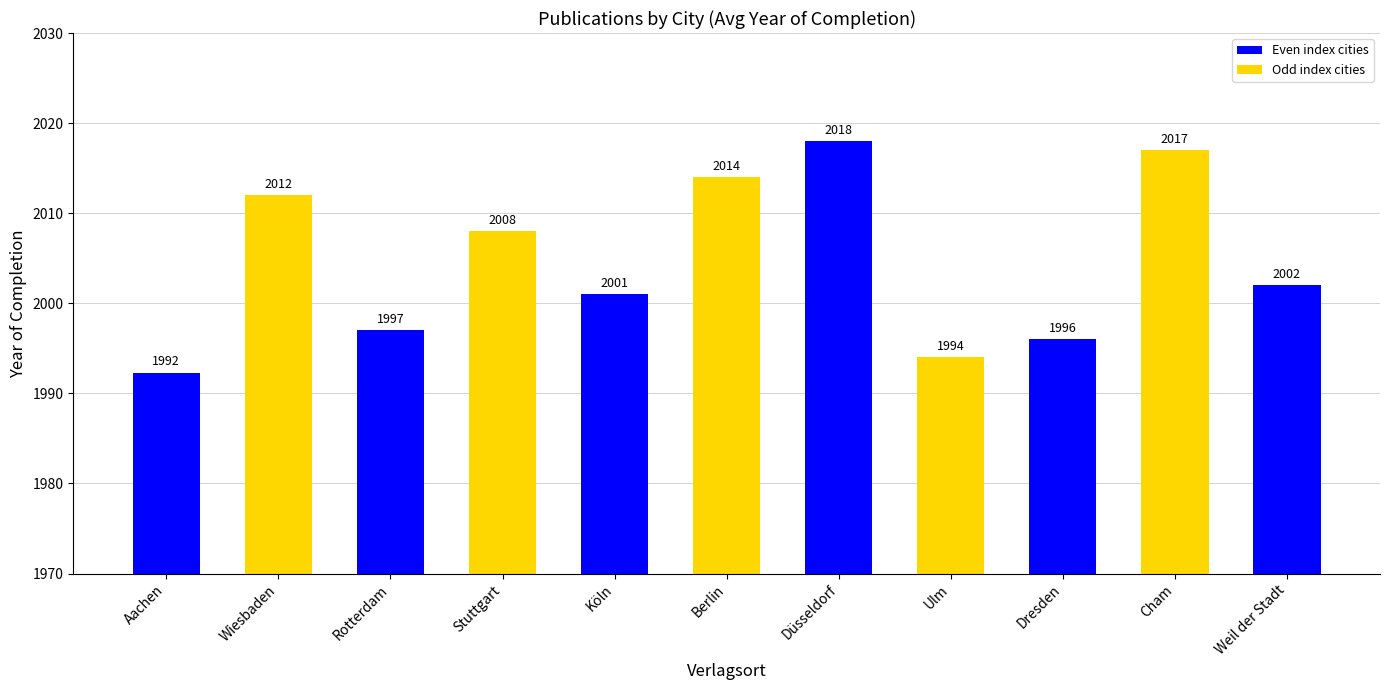

How many data points are less than 2002?

5